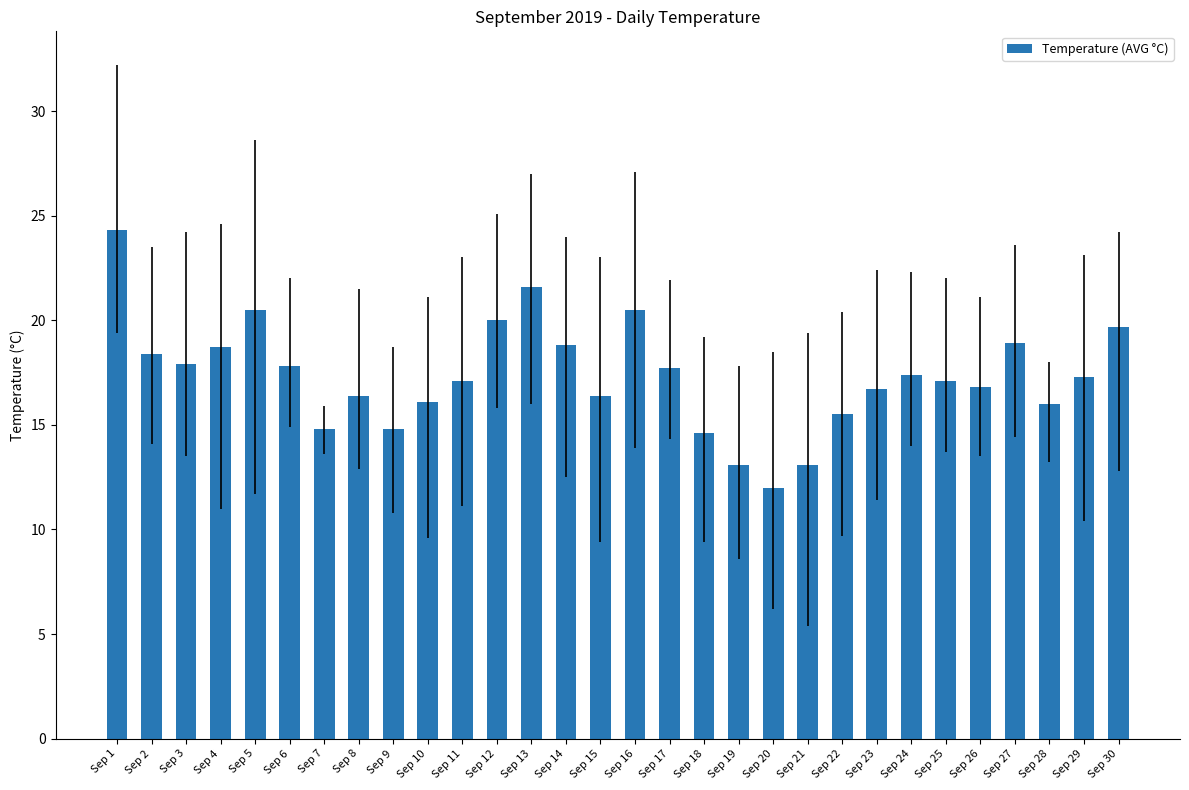

Which has a higher value, Sep 9 or Sep 15?

Sep 15